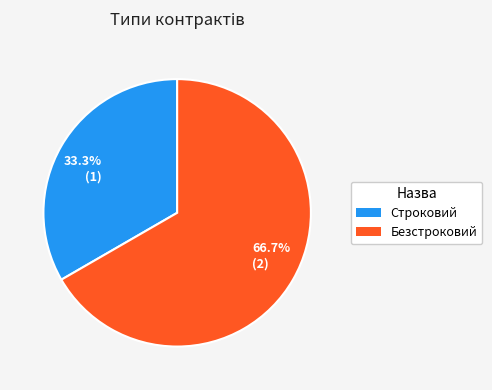

What percentage is the Безстроковий slice, to the nearest percent?

67%